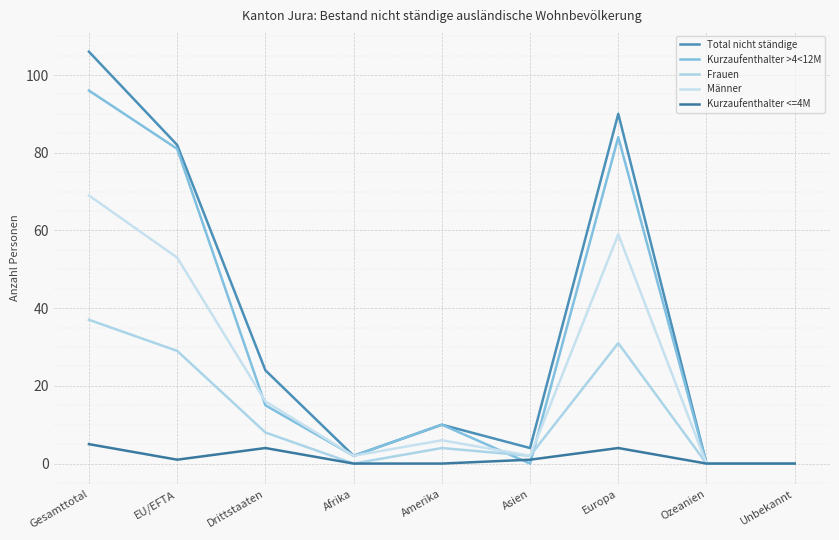

What are all the series names shown in the legend?

Total nicht ständige, Kurzaufenthalter >4<12M, Frauen, Männer, Kurzaufenthalter <=4M